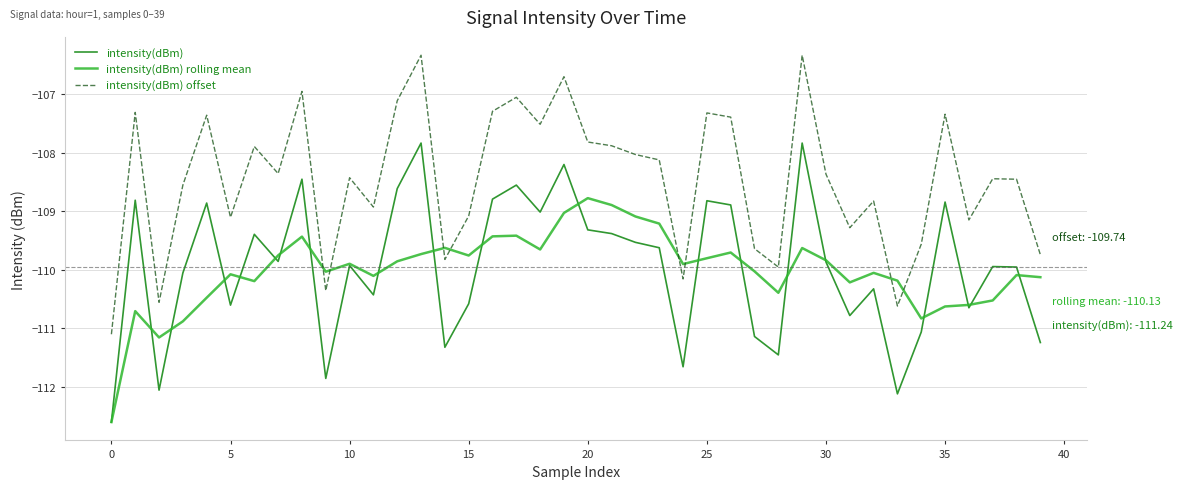

True or false: intensity(dBm) rolling mean and intensity(dBm) offset intersect in this chart.

True